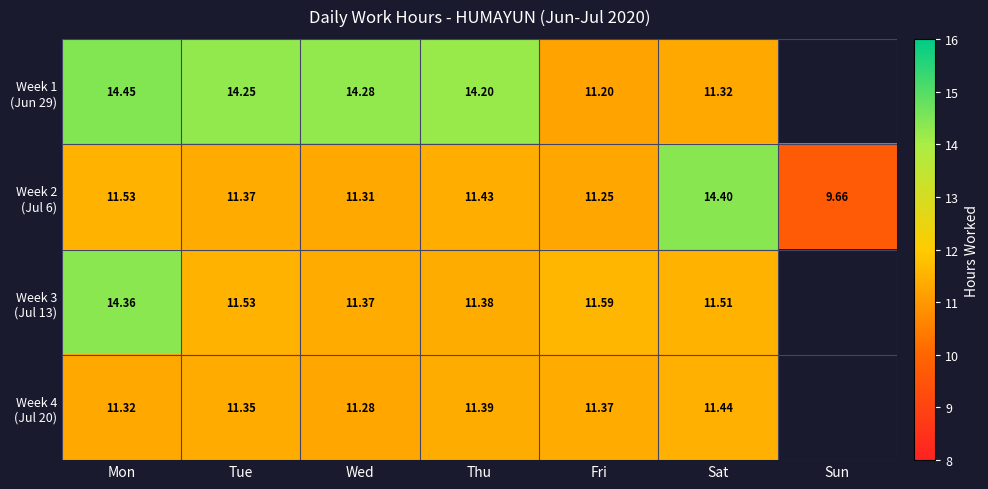

What is the minimum value shown in the chart?

9.7